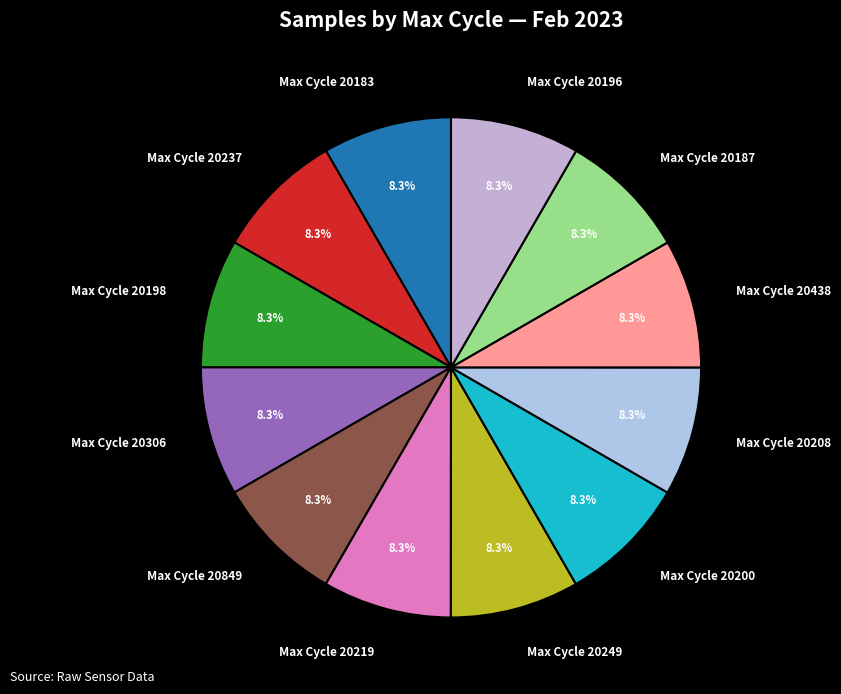

To the nearest percent, what is the average slice percentage?

8%